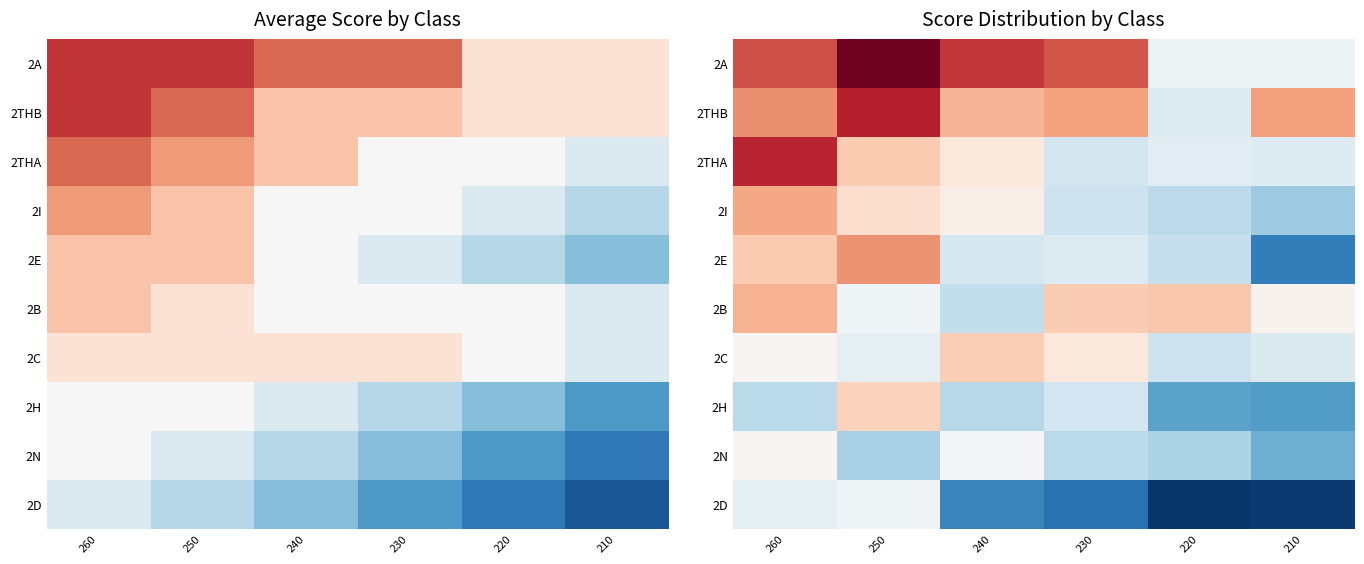

True or false: 2THB has a value of 168.9 at 260.

False